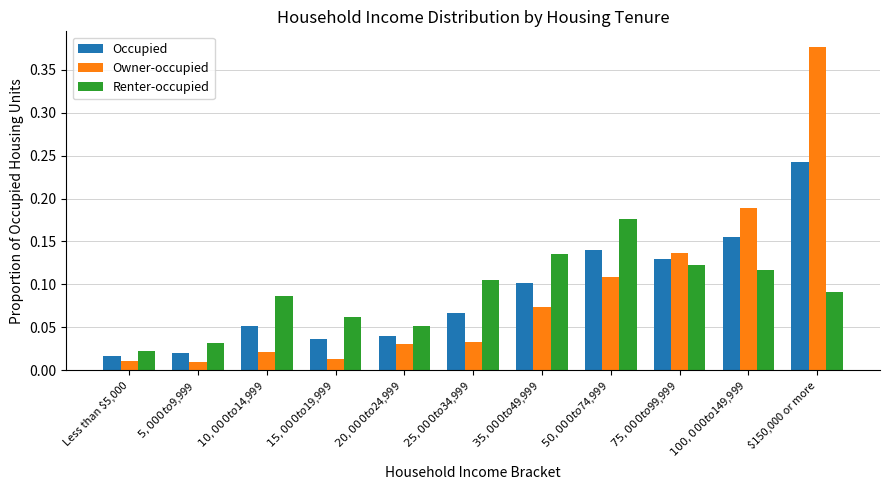

Rank the series by their maximum value, from highest to lowest.

Owner-occupied, Occupied, Renter-occupied